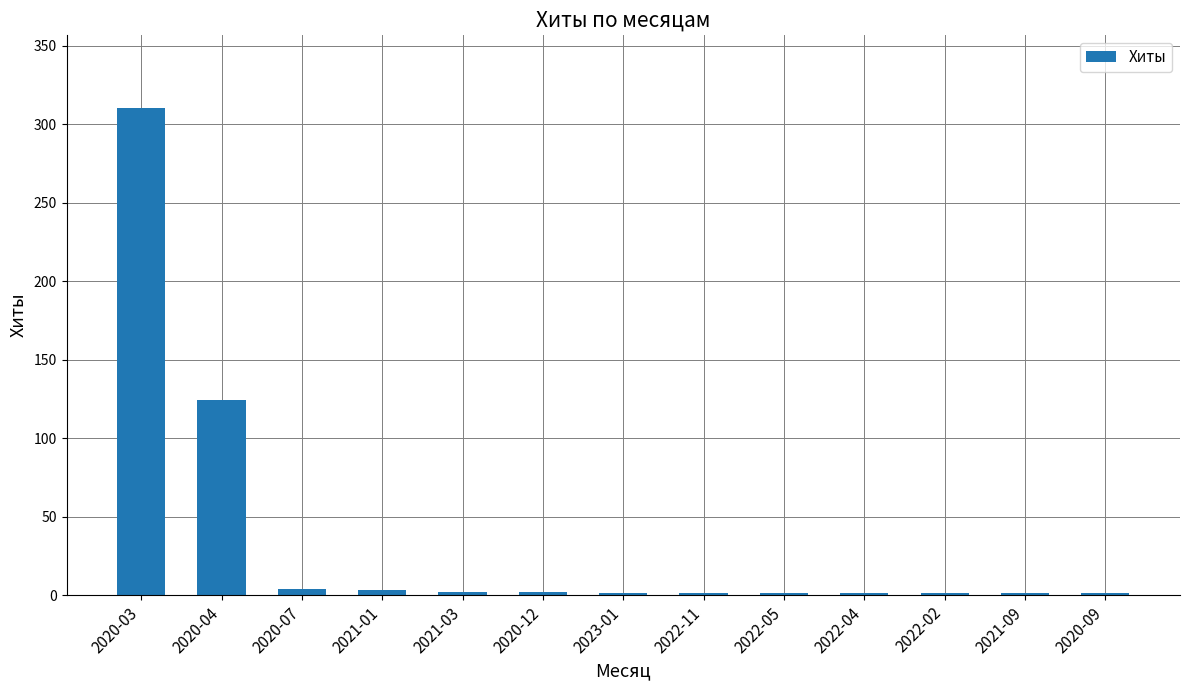

The value at 2020-03 is 150. True or false?

False